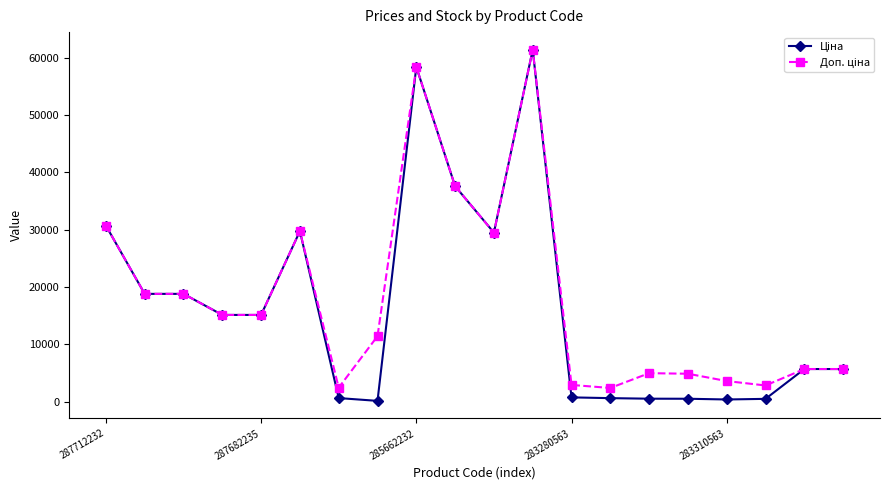

What is the greatest value displayed?

61434.3